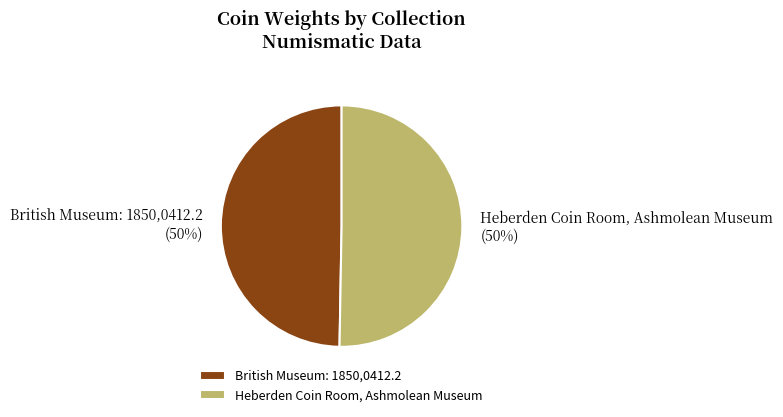

To the nearest percent, what is the combined percentage of Heberden Coin Room, Ashmolean Museum and British Museum: 1850,0412.2?

100%